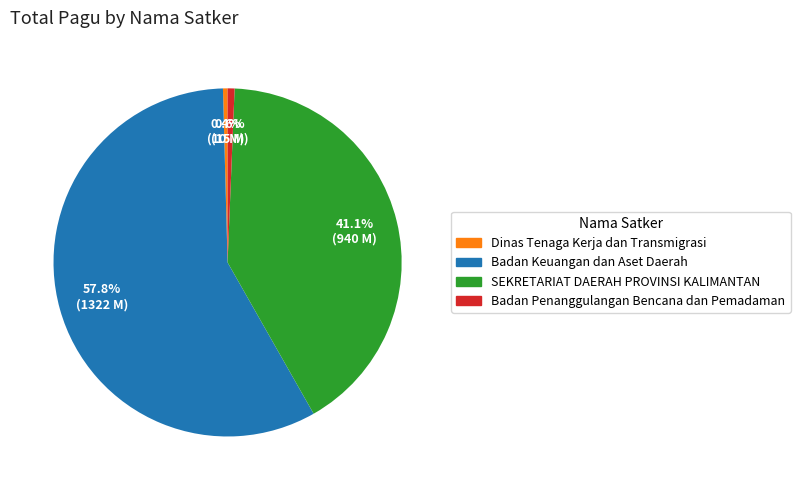

What percentage is the Badan Keuangan dan Aset Daerah slice, to the nearest percent?

58%